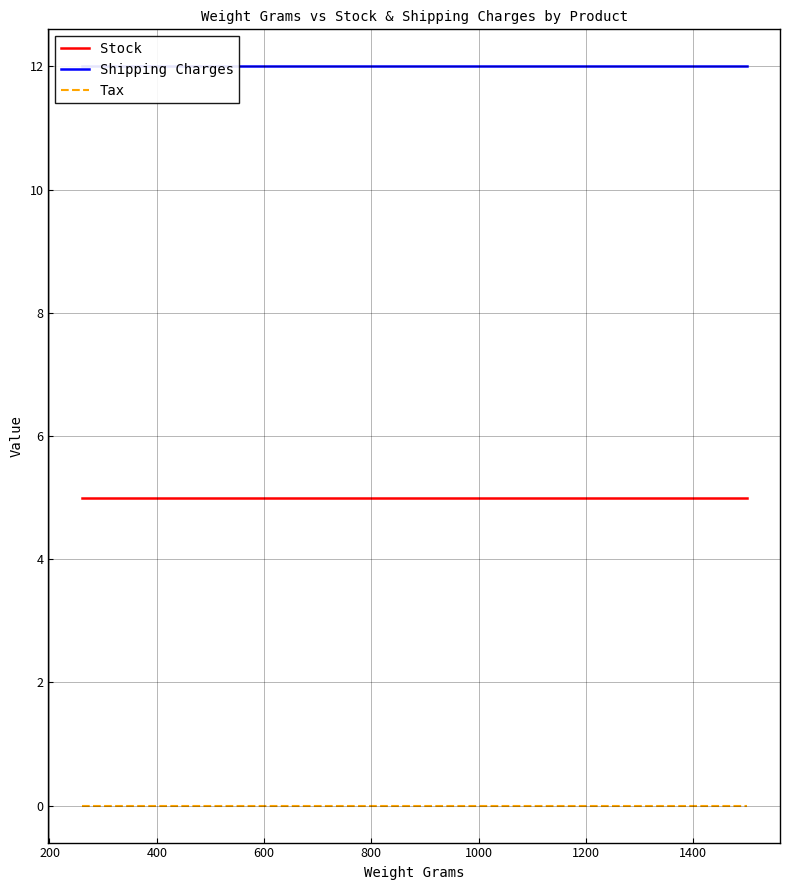

The value of Stock at 1200 is 2. True or false?

False